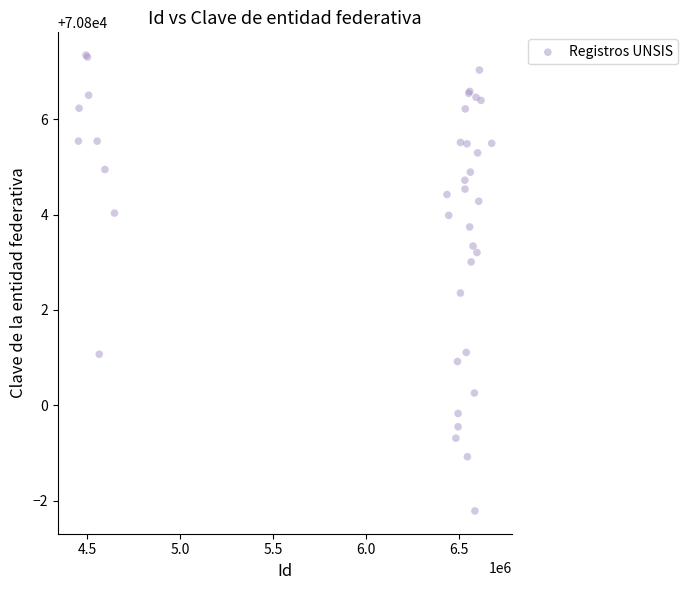

What Y value in the scatter plot is closest to 70802?

70802.4